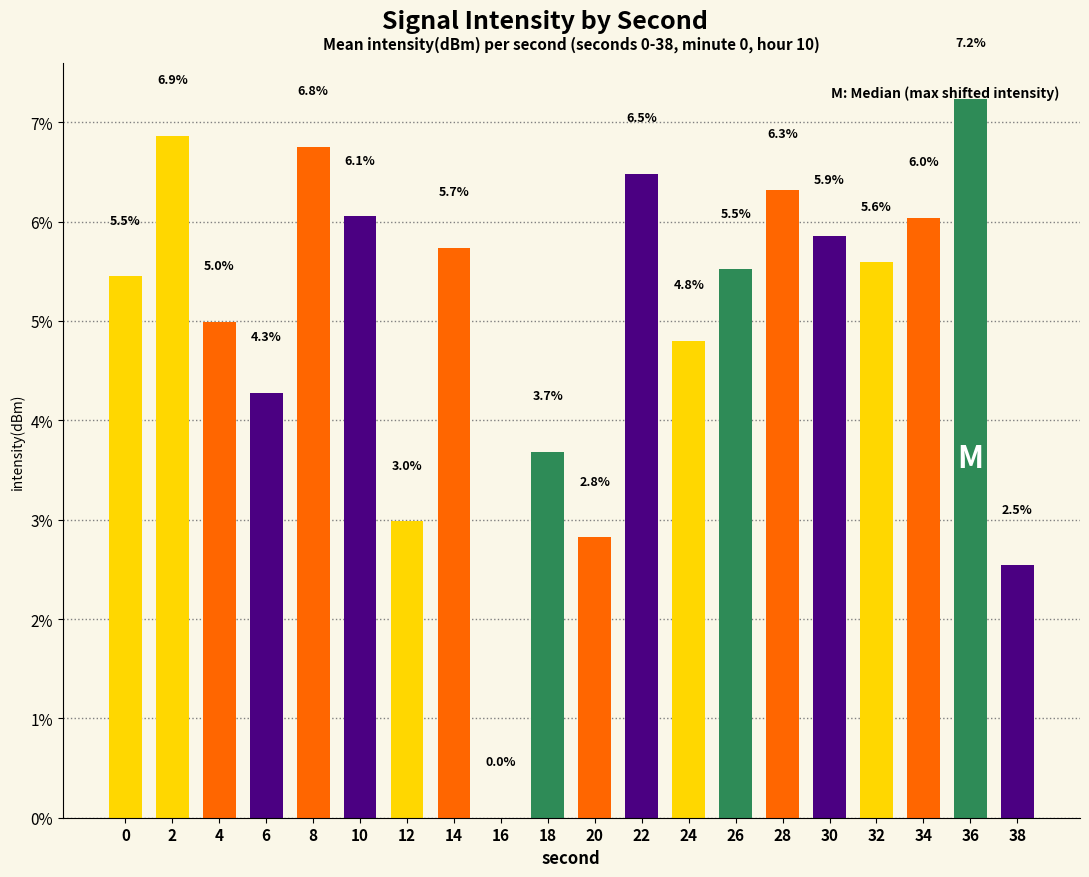

Is it true that the value at 32 is 1.7?

False